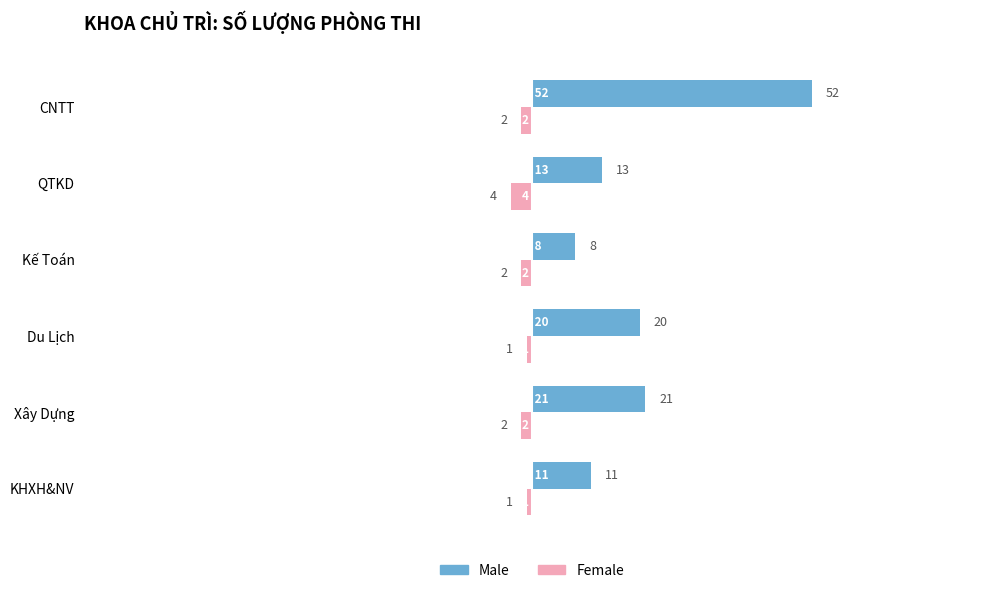

At which label does Male reach its peak?

CNTT